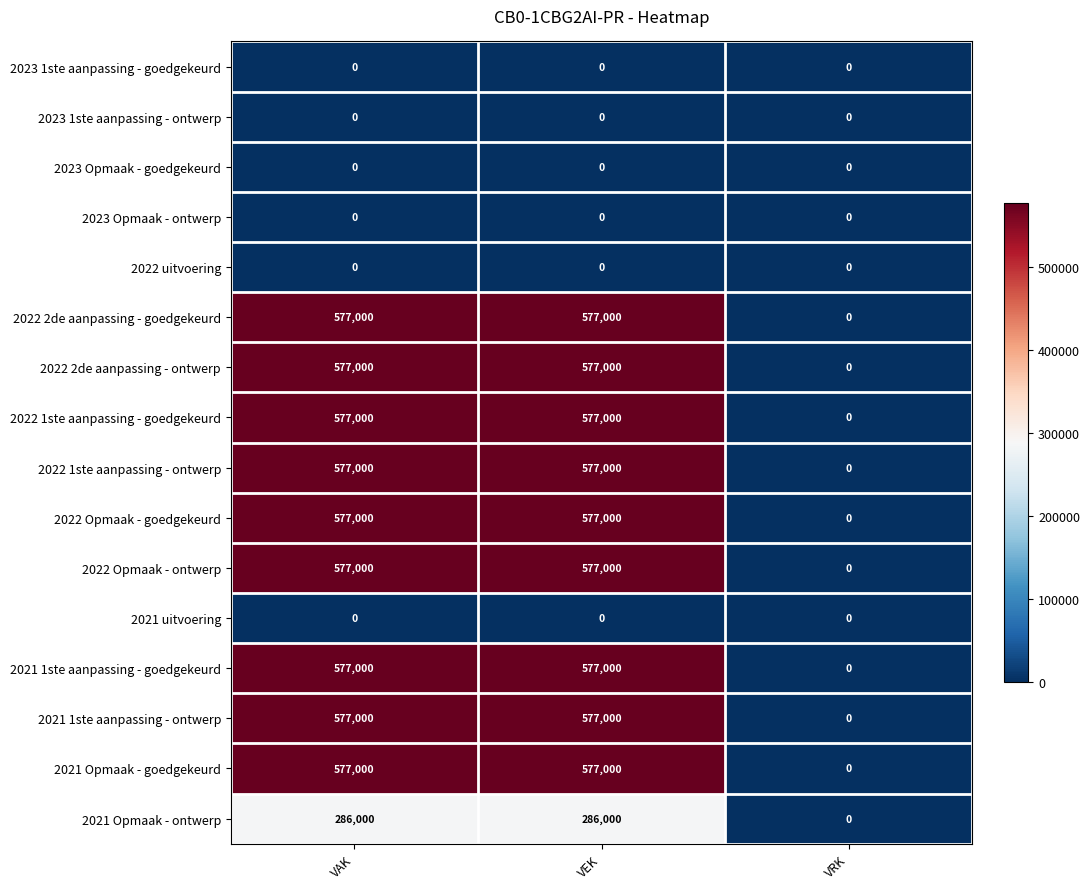

The value of 2022 1ste aanpassing - ontwerp at VRK is 0. True or false?

True